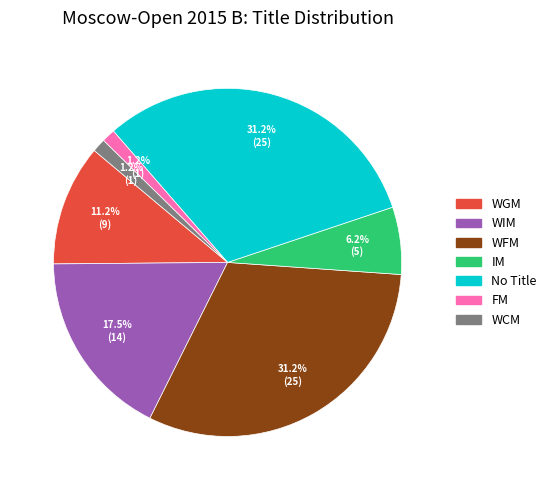

Does any single category account for the majority?

No